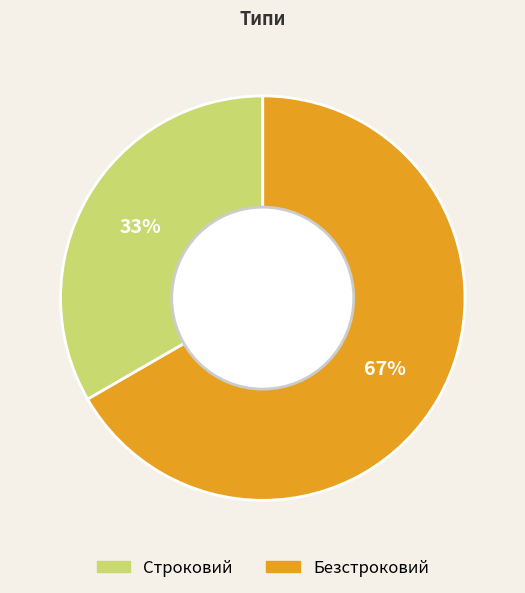

Which category has the biggest portion of the pie?

Безстроковий